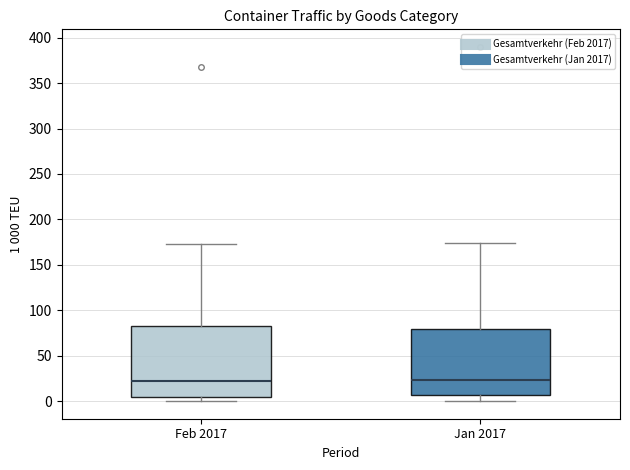

Where does the median line of the box for Feb 2017 sit on the y-axis? The values are not printed on the chart, so give them approximately, as read against the axis.

25